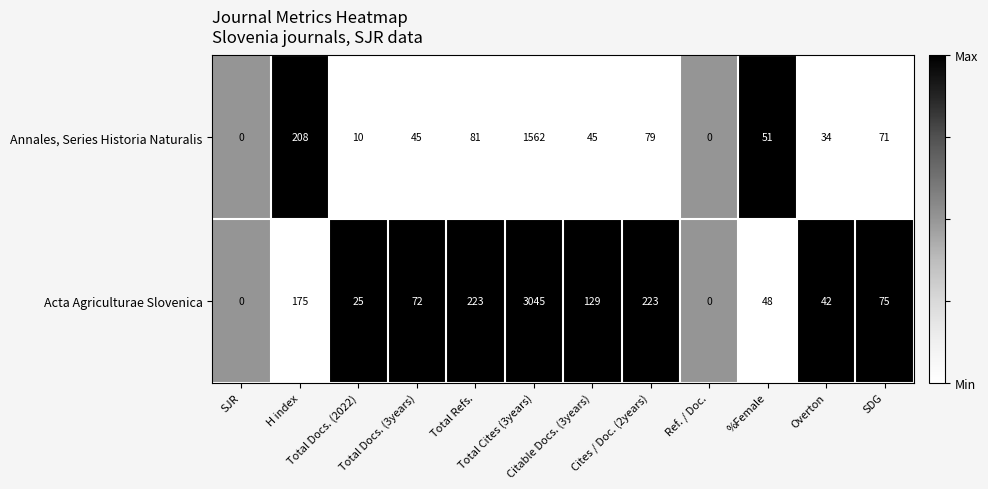

Rank the series by their maximum value, from lowest to highest.

Annales, Series Historia Naturalis, Acta Agriculturae Slovenica